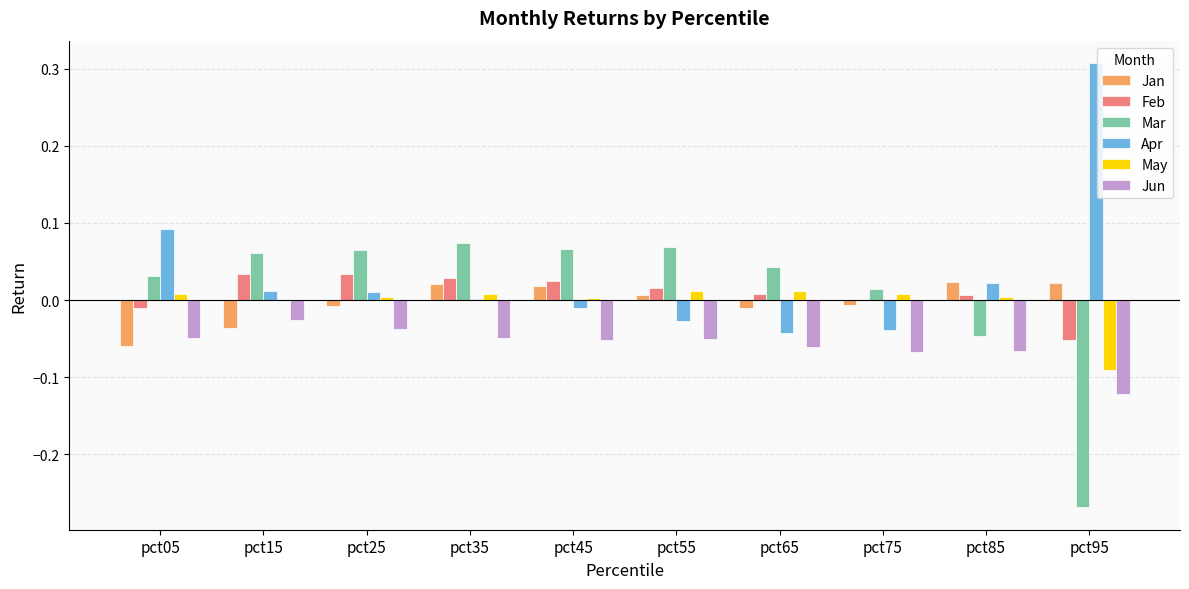

Between pct45 and pct85, which series saw the biggest shift?

Mar